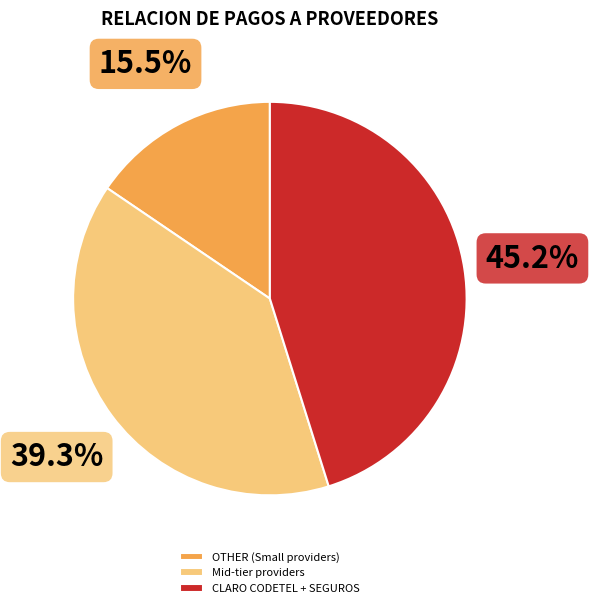

Is there a majority slice in this chart?

No